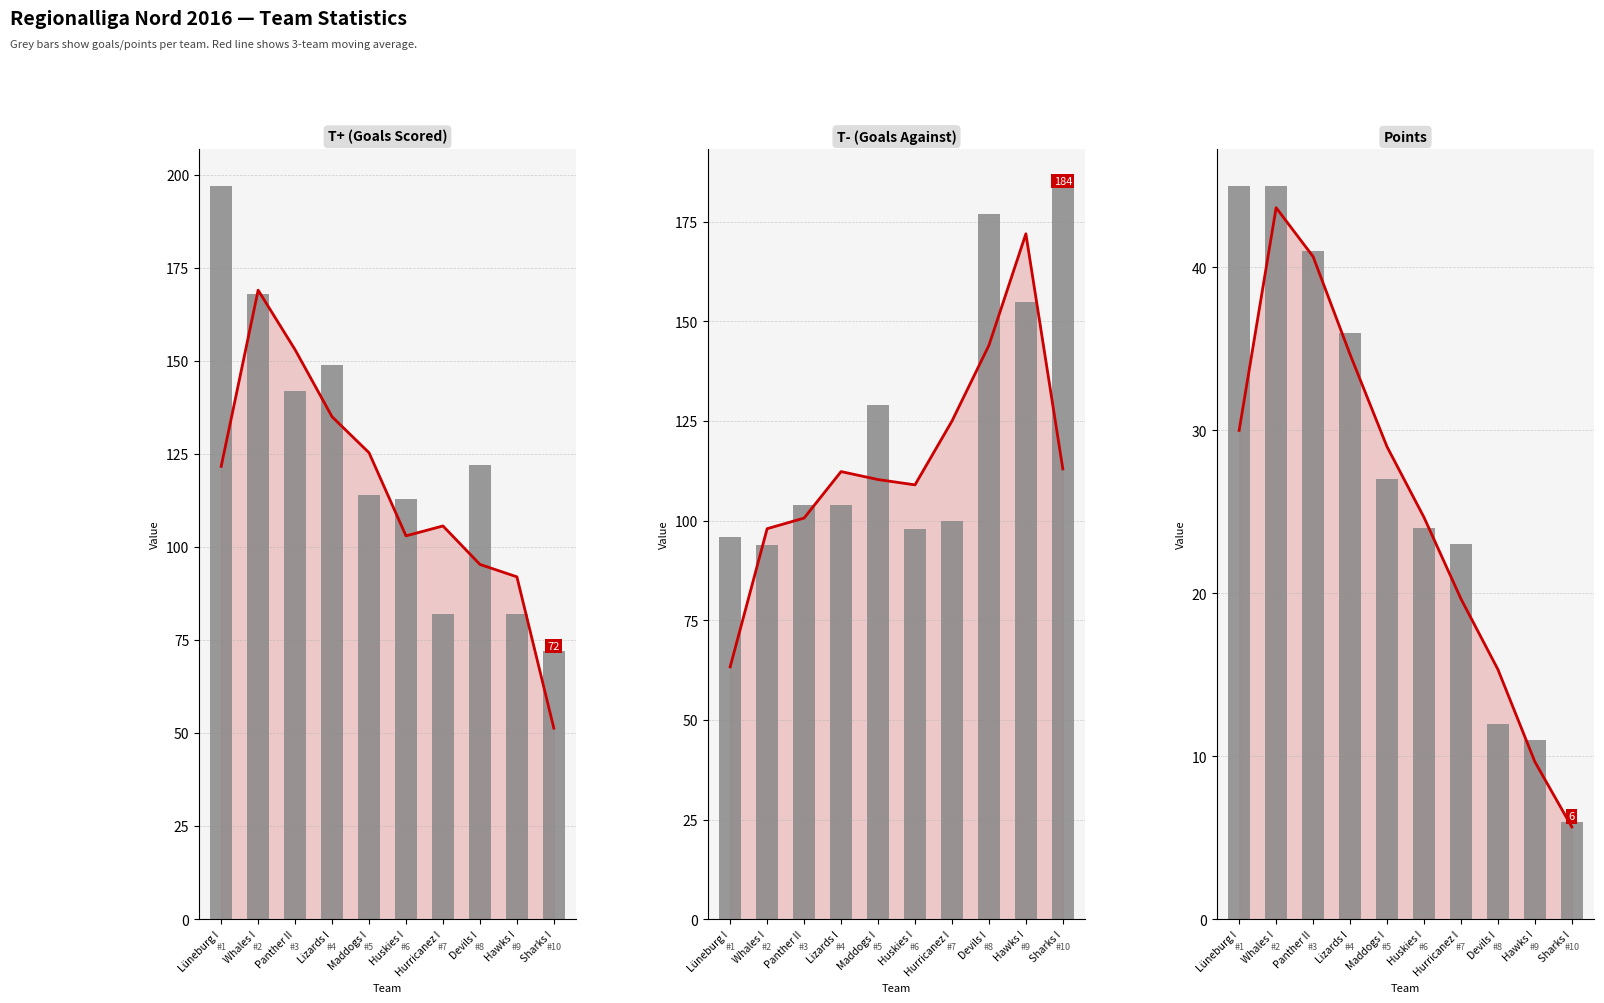

Count the number of categories in the chart.

10